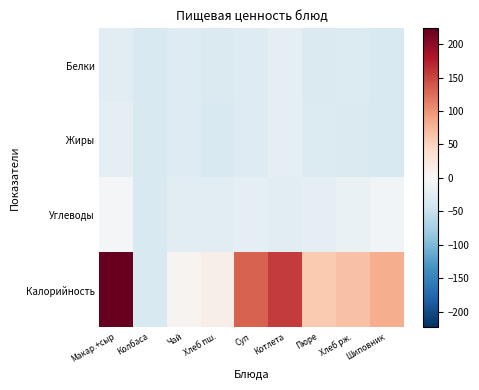

Rank the series at Шиповник from lowest to highest value.

Белки, Жиры, Углеводы, Калорийность